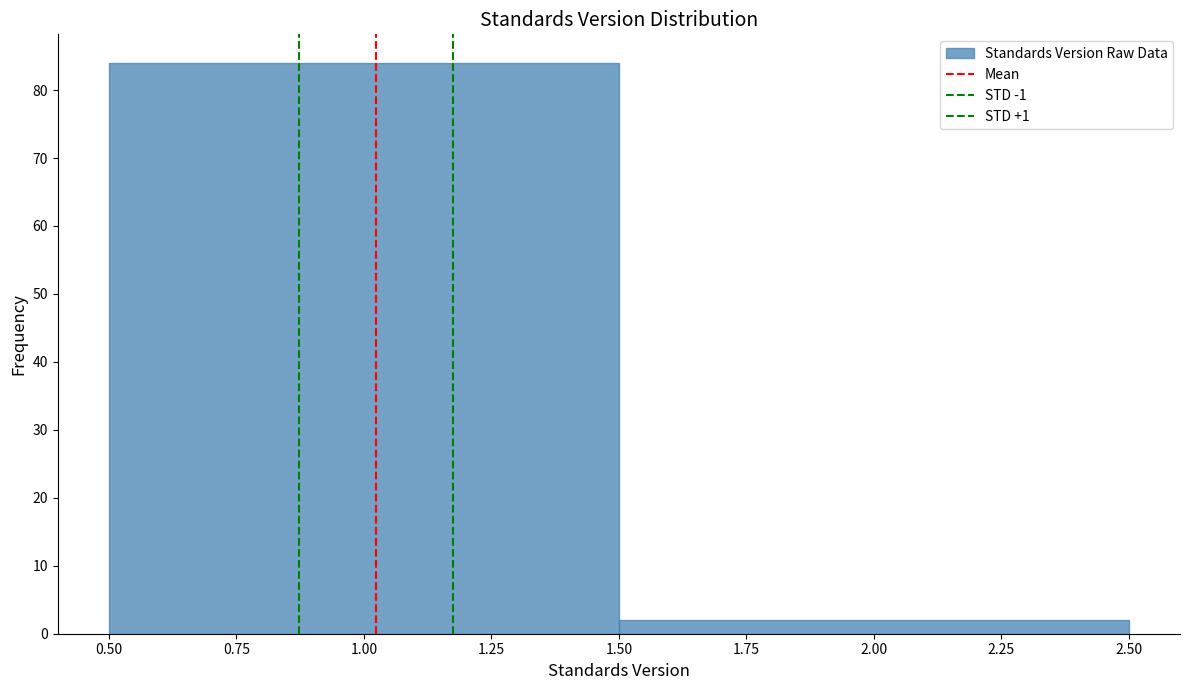

Reading left to right, transcribe this chart: for each bar, give the range it covers on the x-axis and its height. The values are not printed on the chart, so give them approximately, as read against the axis.

0.50 to 1.50: 84
1.50 to 2.50: 2